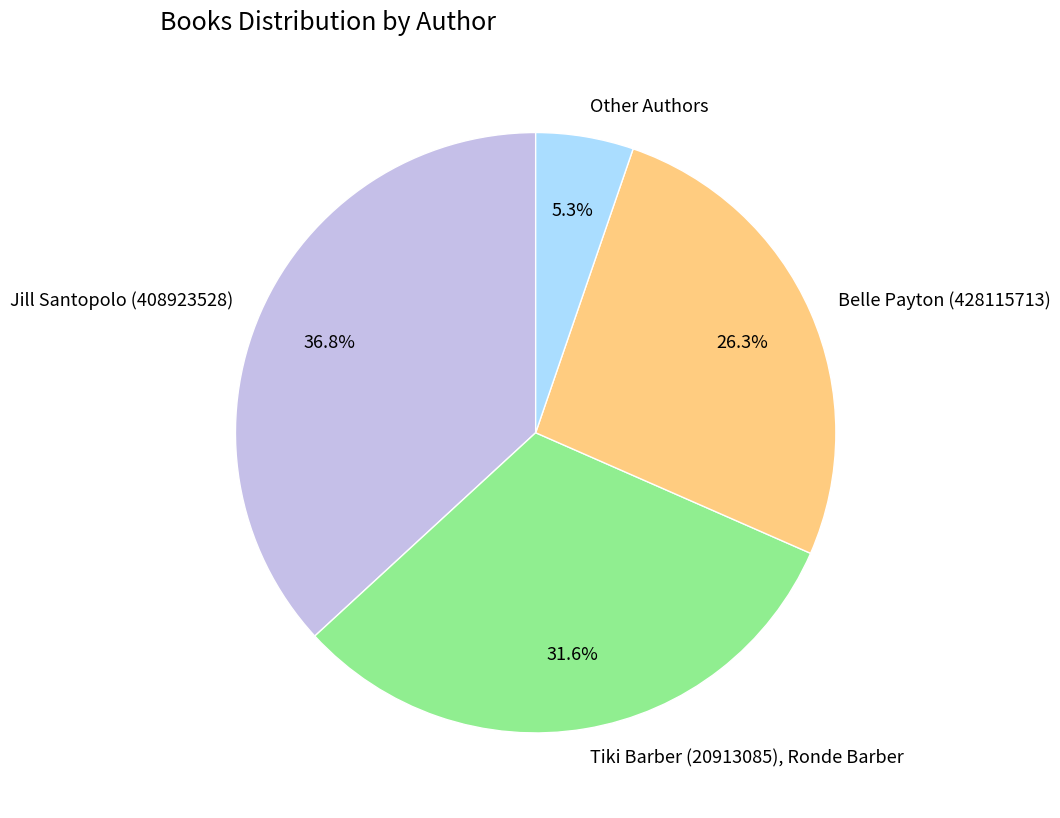

To the nearest percent, what is the combined percentage of Belle Payton (428115713) and Other Authors?

32%